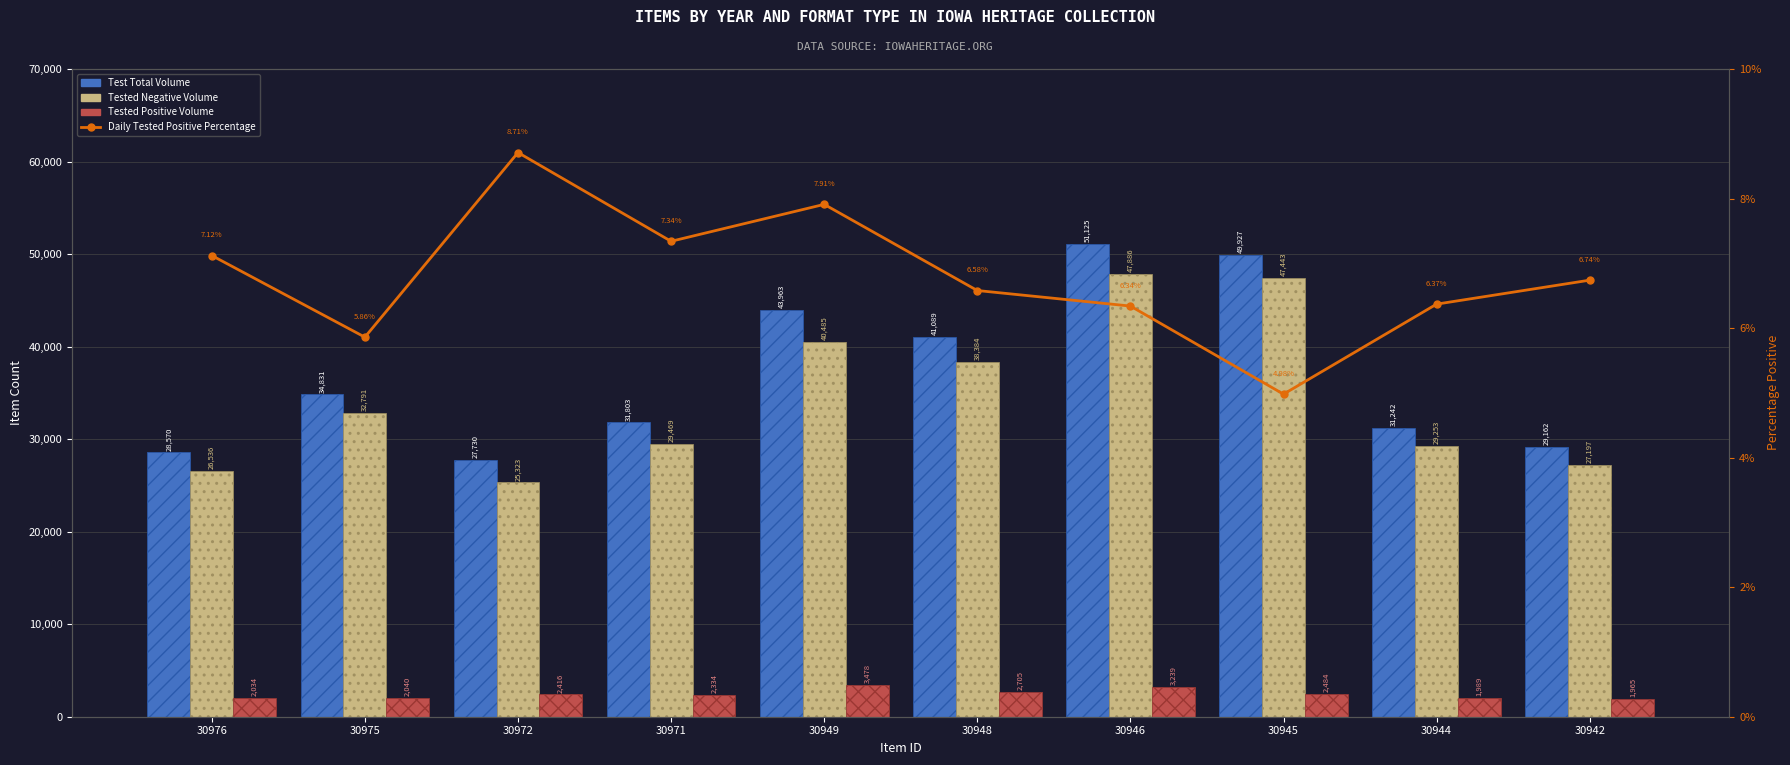

Reading left to right, extract all data points from this chart.

Test Total Volume: 28570.0	34831.0	27730.0	31803.0	43963.0	41089.0	51125.0	49927.0	31242.0	29162.0
Tested Negative Volume: 26536.0	32791.0	25323.0	29469.0	40485.0	38384.0	47886.0	47443.0	29253.0	27197.0
Tested Positive Volume: 2034.0	2040.0	2416.0	2334.0	3478.0	2705.0	3239.0	2484.0	1989.0	1965.0
Daily Tested Positive Percentage: 7.1	5.9	8.7	7.3	7.9	6.6	6.3	5.0	6.4	6.7